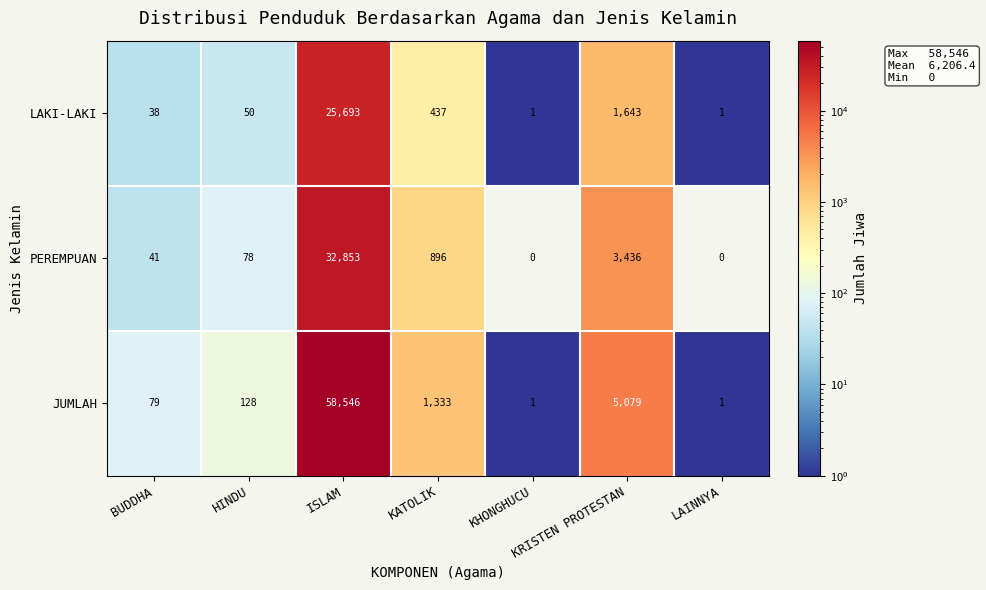

Which series has the widest spread of values?

JUMLAH